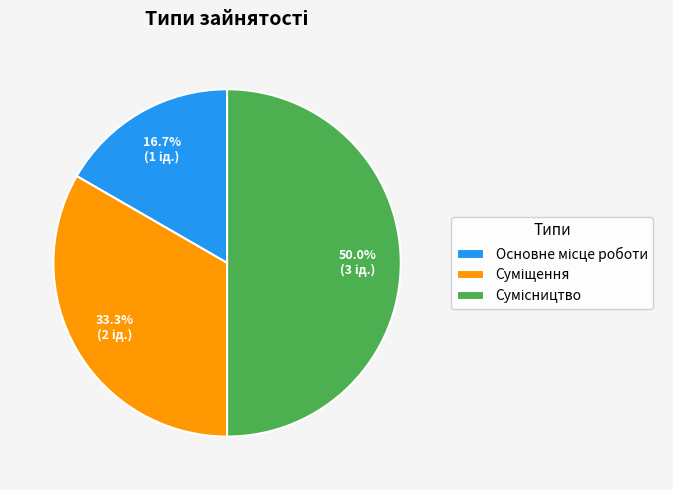

How many segments does this pie chart have?

3